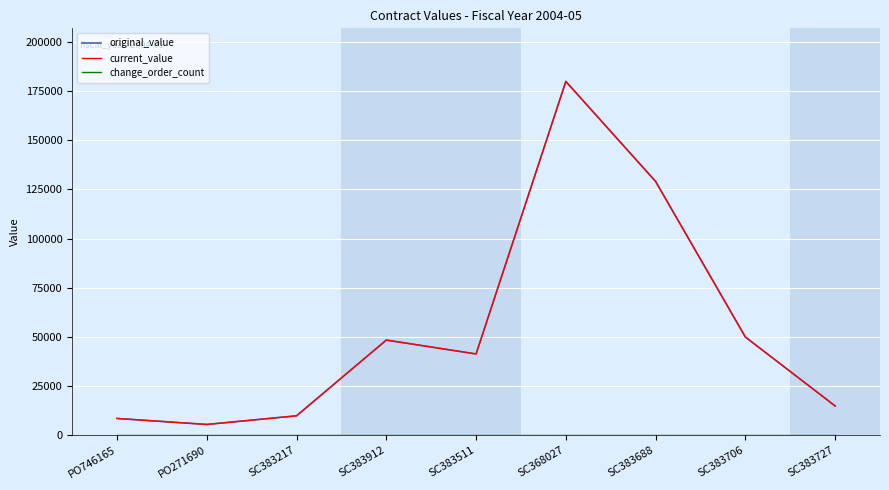

Which series has the largest range (max minus min)?

original_value